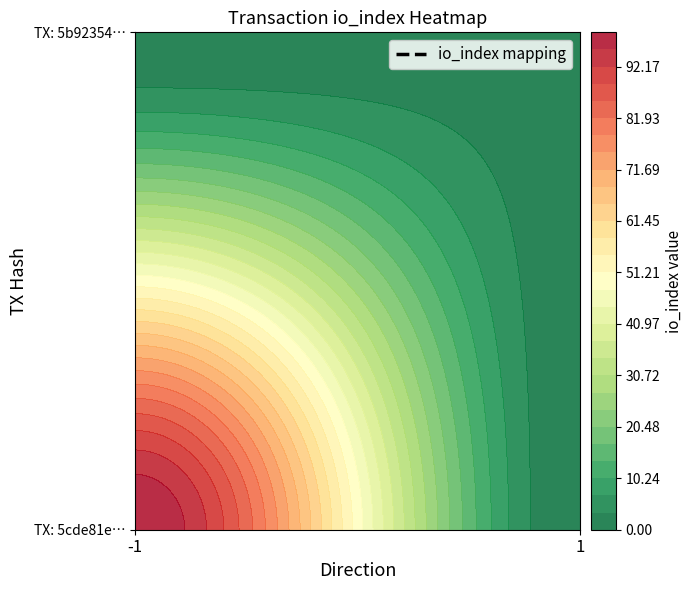

At io_index, list the series in order from smallest to largest.

5b92354e0780d77be582a6148a97f089ec3ad6d, 5cde81e235626e3d64b757f94d4099b1bdb9a46